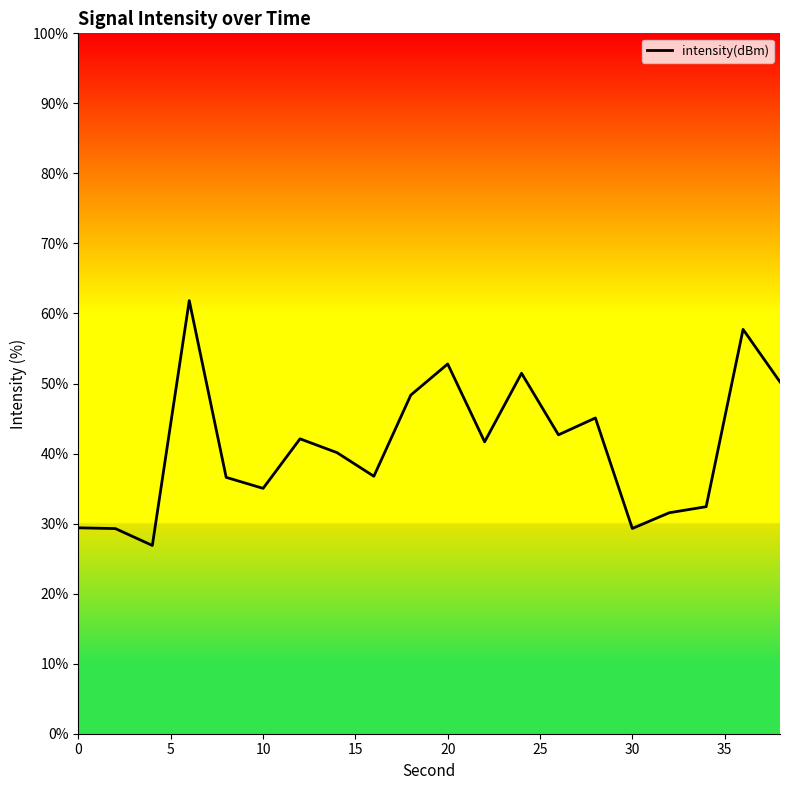

How many distinct data groups are displayed?

1